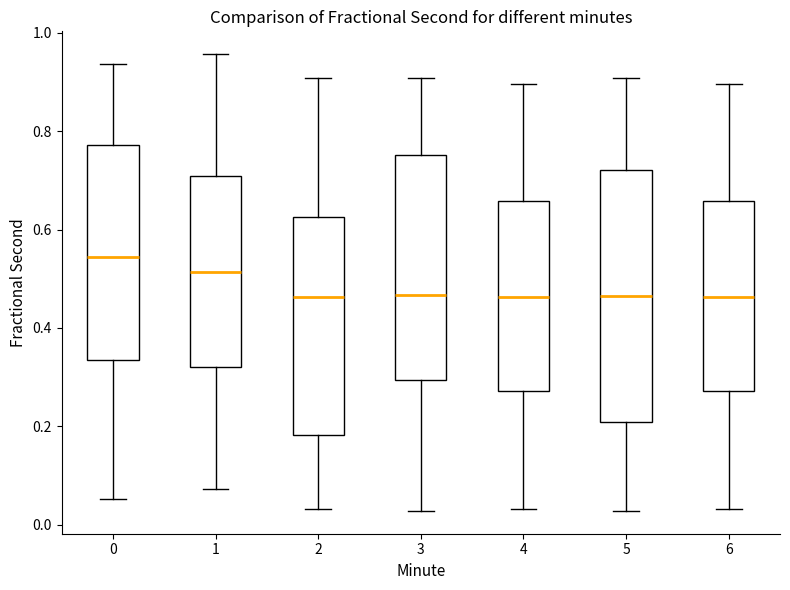

Reading left to right, read every box against the y-axis: the position of its median line, the range the box covers, and the ends of its whiskers. The values are not printed on the chart, so give them approximately, as read against the axis.

0: median 0.54, box 0.34 to 0.78, whiskers 0.06 to 0.94
1: median 0.52, box 0.32 to 0.70, whiskers 0.08 to 0.96
2: median 0.46, box 0.18 to 0.62, whiskers 0.04 to 0.90
3: median 0.46, box 0.30 to 0.76, whiskers 0.02 to 0.90
4: median 0.46, box 0.28 to 0.66, whiskers 0.04 to 0.90
5: median 0.46, box 0.20 to 0.72, whiskers 0.02 to 0.90
6: median 0.46, box 0.28 to 0.66, whiskers 0.04 to 0.90